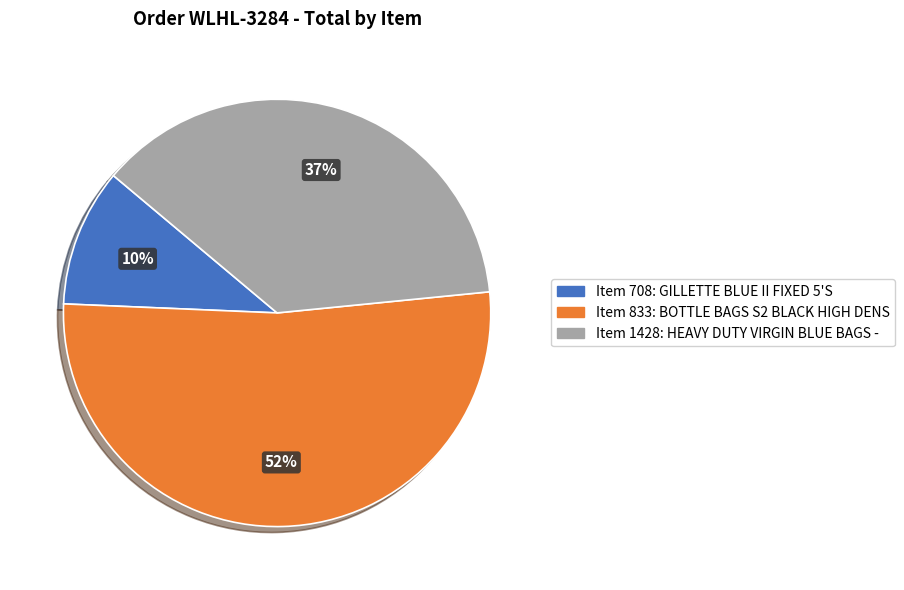

To the nearest percent, what is the difference between the largest and smallest slice percentages?

42%